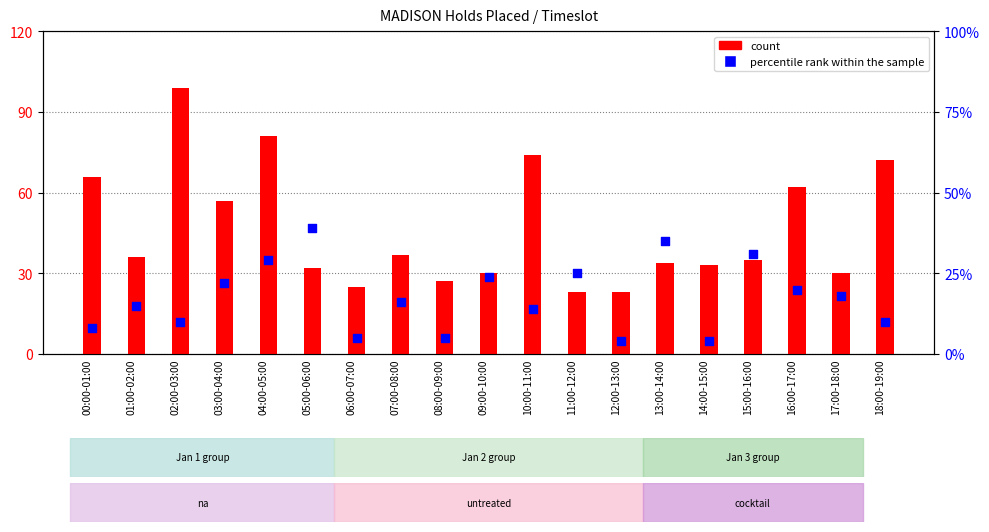

Is the value of count at 10:00-11:00 greater than the value of percentile rank within the sample at 06:00-07:00?

Yes